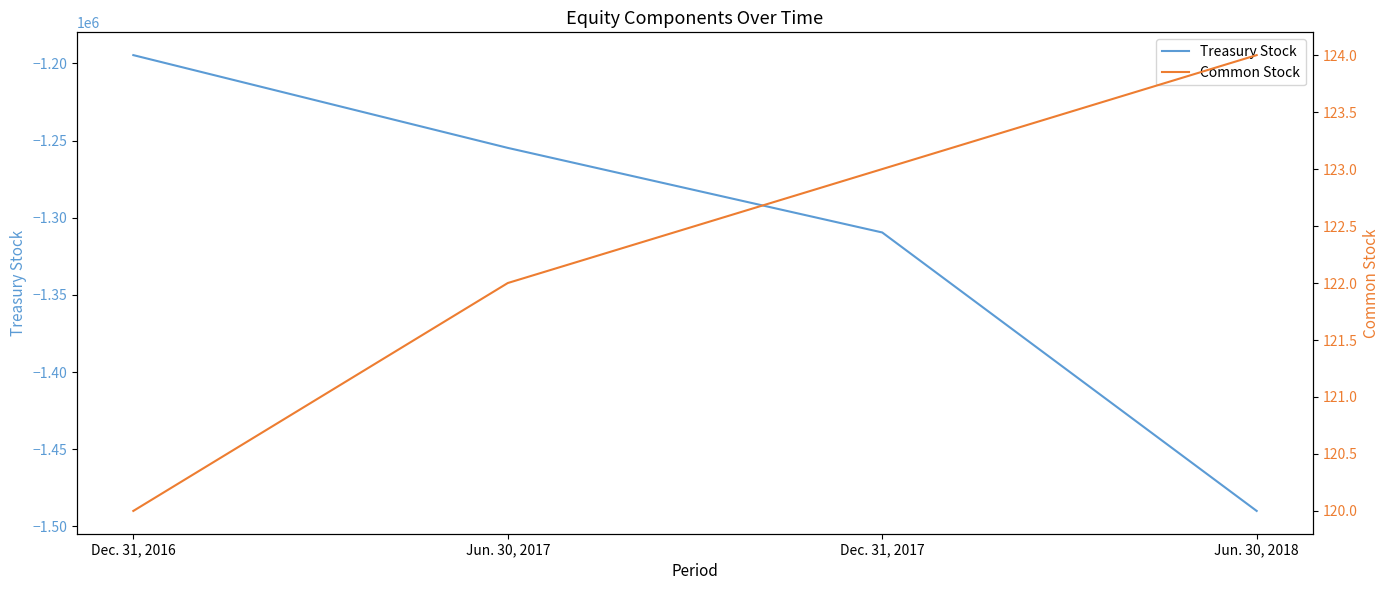

Between Jun. 30, 2018 and Jun. 30, 2017, which is larger?

Jun. 30, 2017